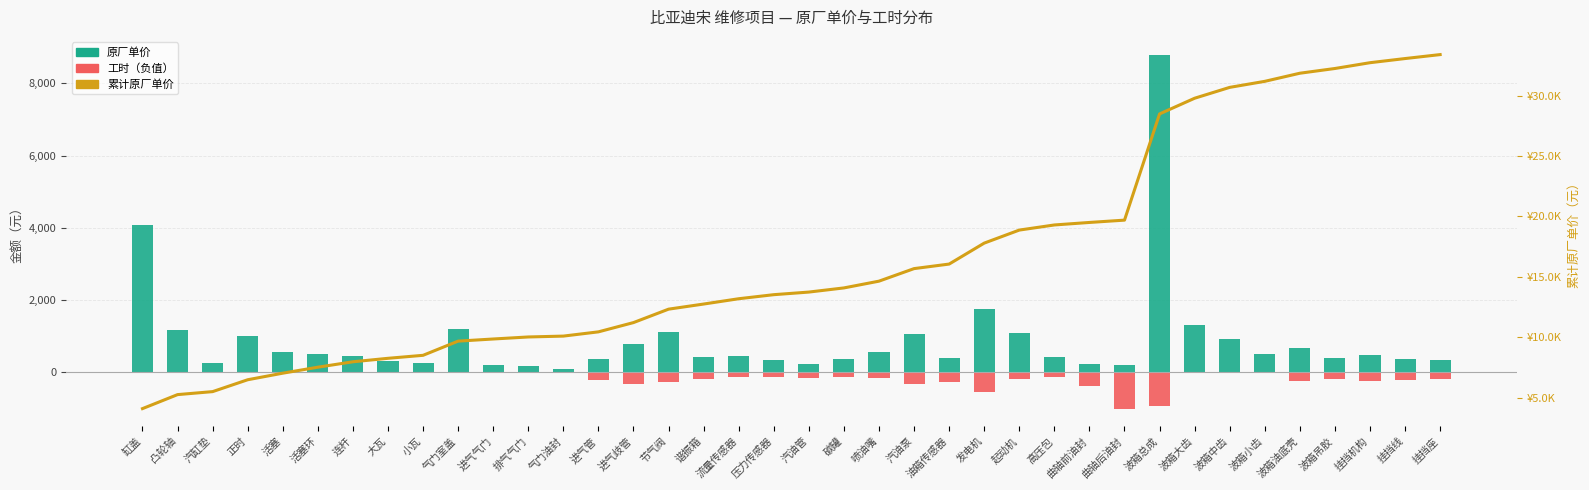

What is the minimum value for 工时（负）?

-1020